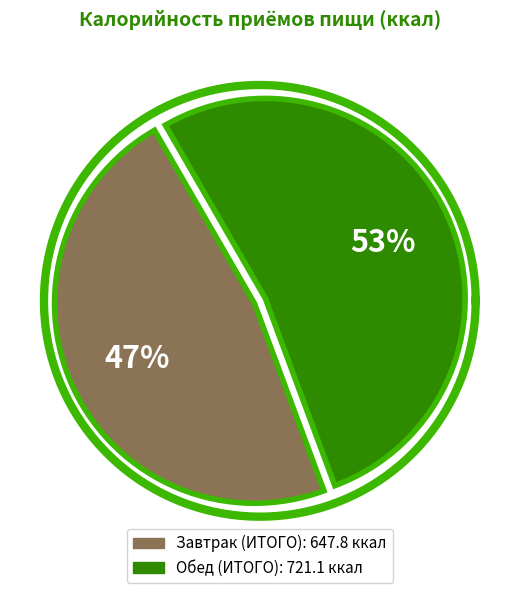

Which slice is the largest?

Обед (ИТОГО)